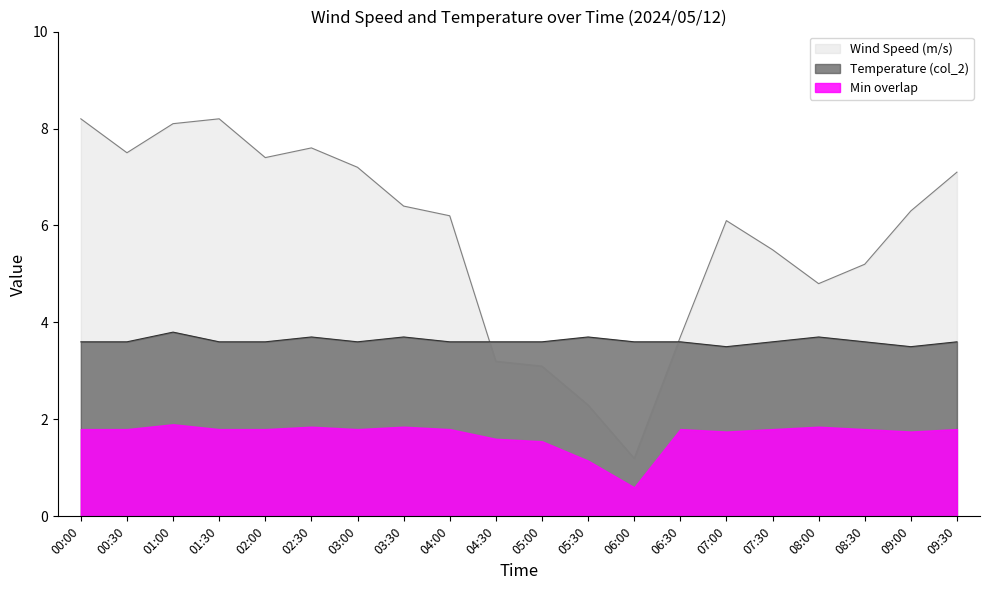

True or false: Temperature (col_2) has more than 2 points higher than both neighbors.

True